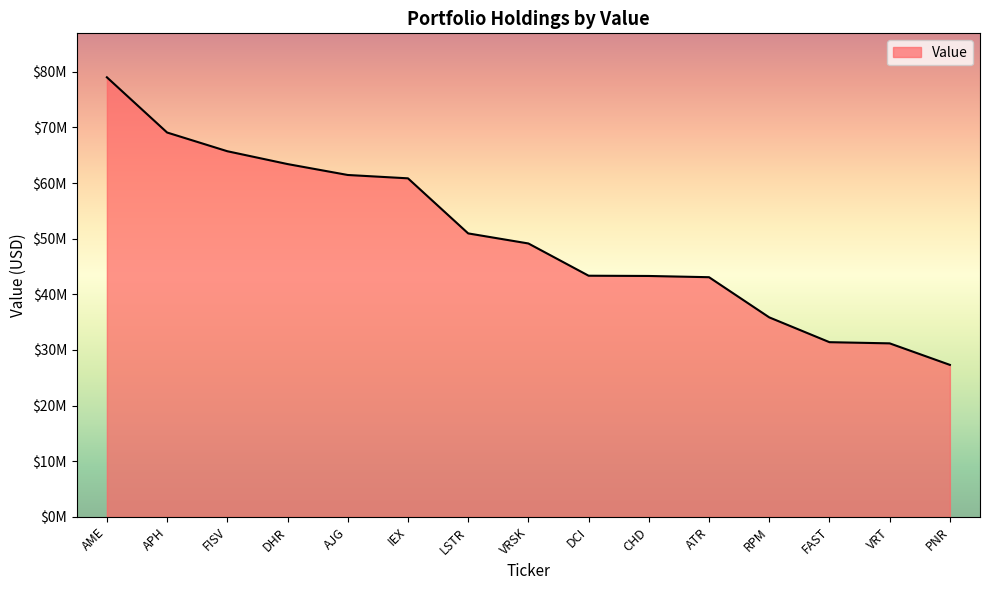

The value at ATR is 43086133. True or false?

True